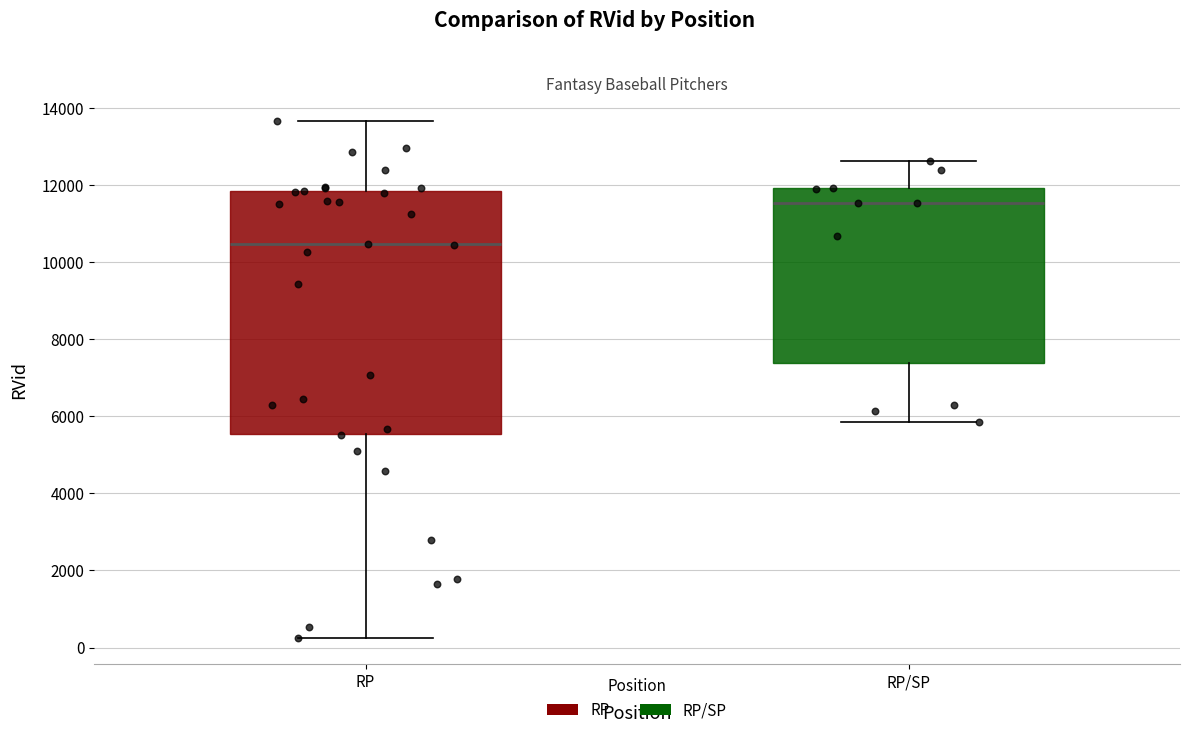

Which box's median line is the highest?

RP/SP